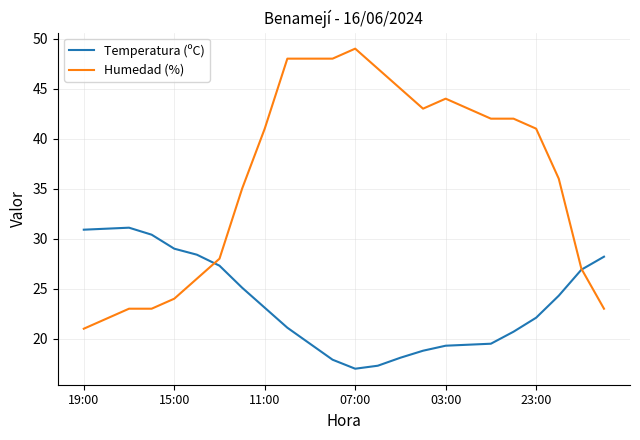

How many lines are shown in the chart?

2